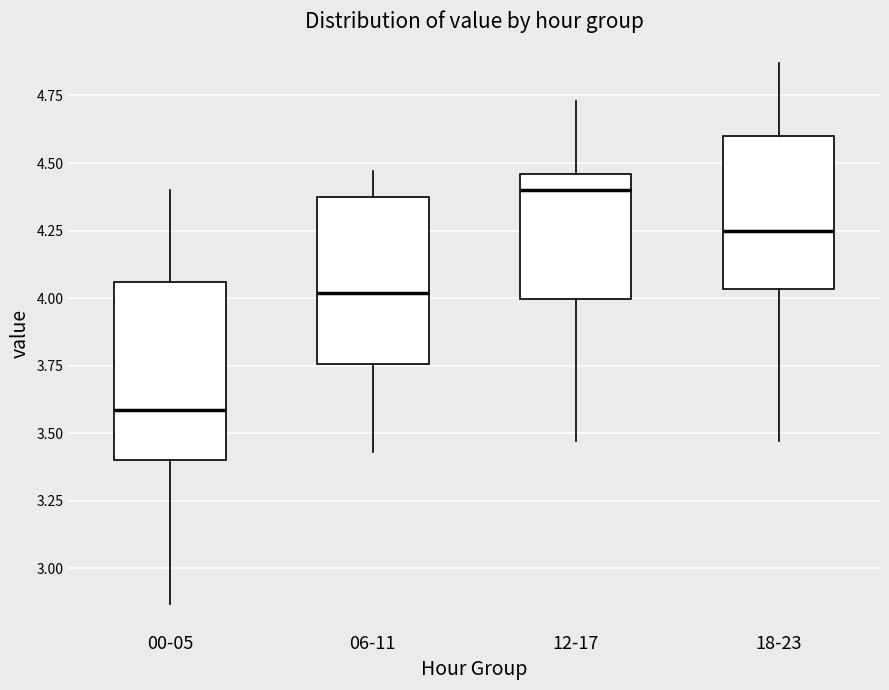

Reading left to right, read every box against the y-axis: the position of its median line, the range the box covers, and the ends of its whiskers. The values are not printed on the chart, so give them approximately, as read against the axis.

00-05: median 3.60, box 3.40 to 4.05, whiskers 2.85 to 4.40
06-11: median 4.00, box 3.75 to 4.35, whiskers 3.45 to 4.45
12-17: median 4.40, box 4.00 to 4.45, whiskers 3.45 to 4.75
18-23: median 4.25, box 4.05 to 4.60, whiskers 3.45 to 4.85